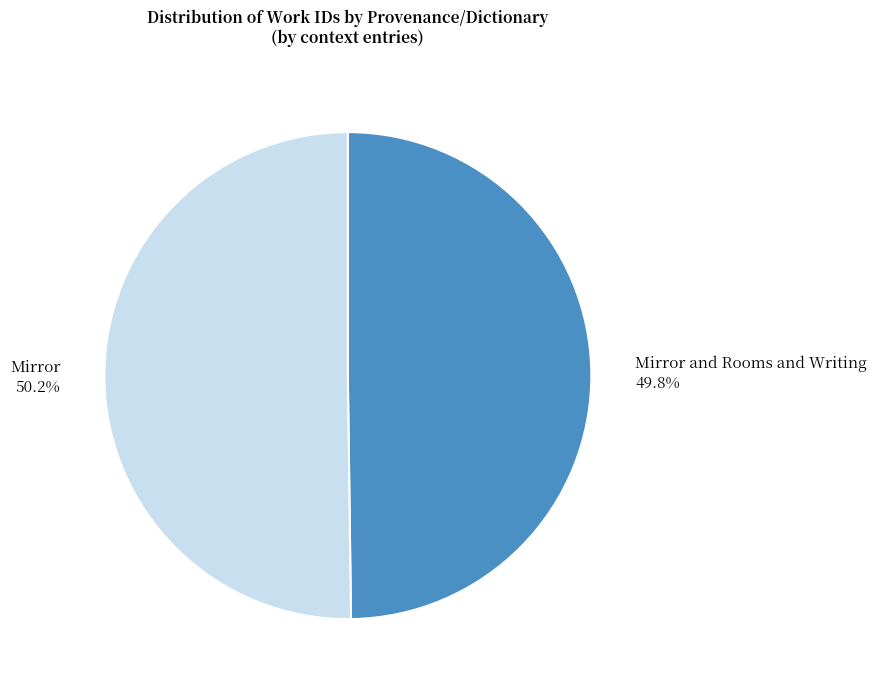

What percentage is NOT represented by Mirror?

49.8%